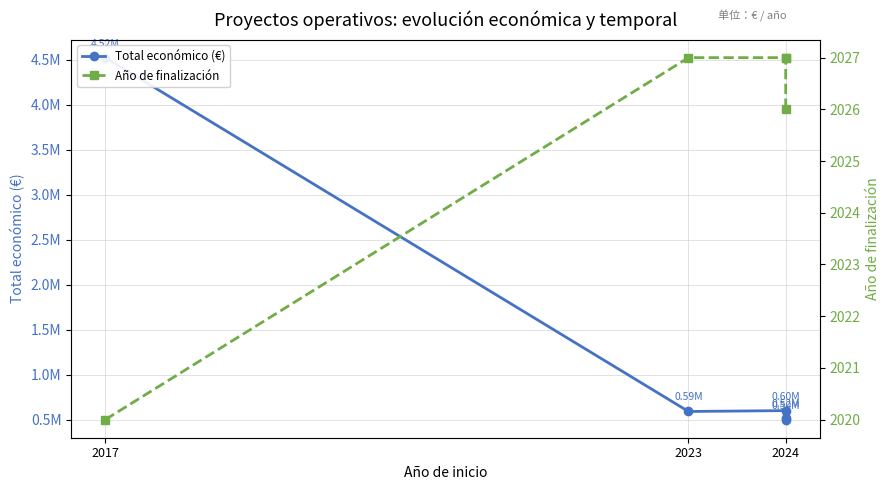

What is the difference between the Año de finalización values at 2023 and 2024?

1